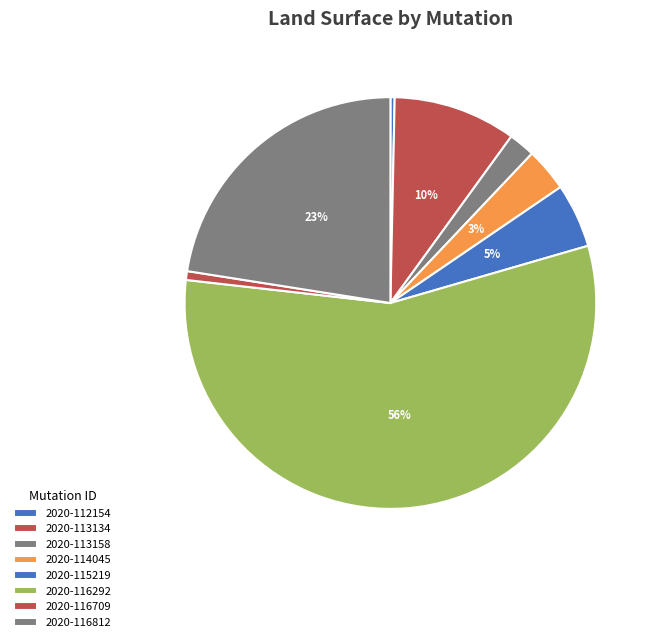

Which has a higher value, 2020-112154 or 2020-113158?

2020-113158